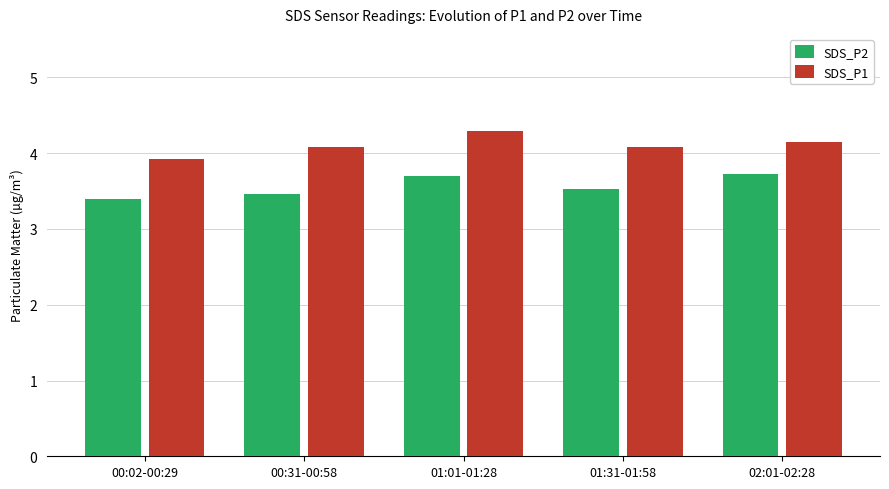

Are the bars grouped side by side (vs. stacked)?

Yes